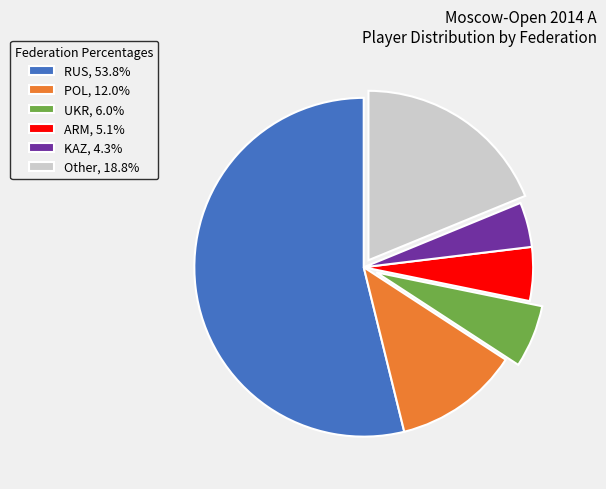

Combined, do KAZ, 4.3% and UKR, 6.0% account for over 50%?

No